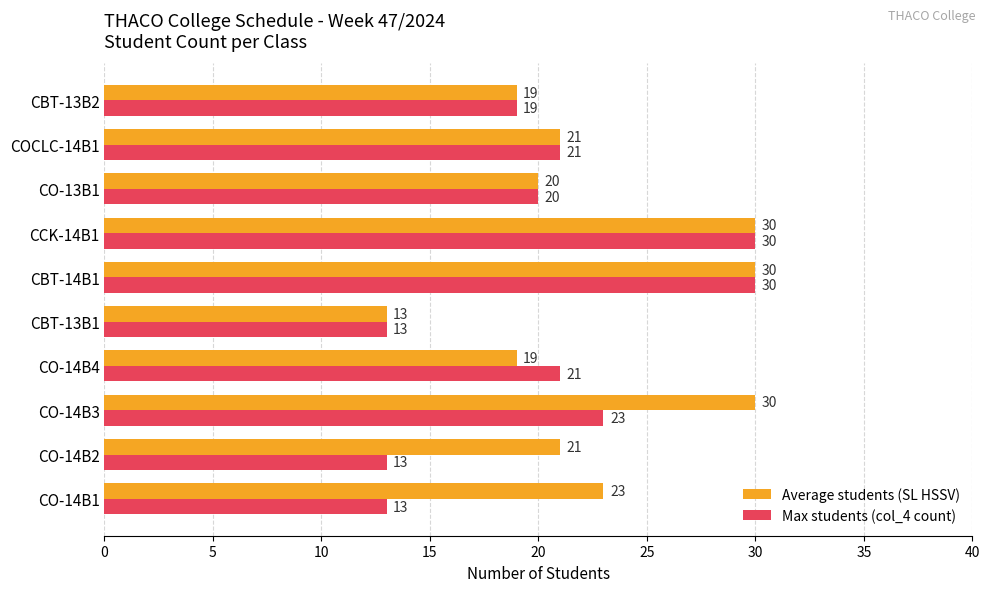

Which category has the lowest value in the Average students (SL HSSV) series?

CBT-13B1